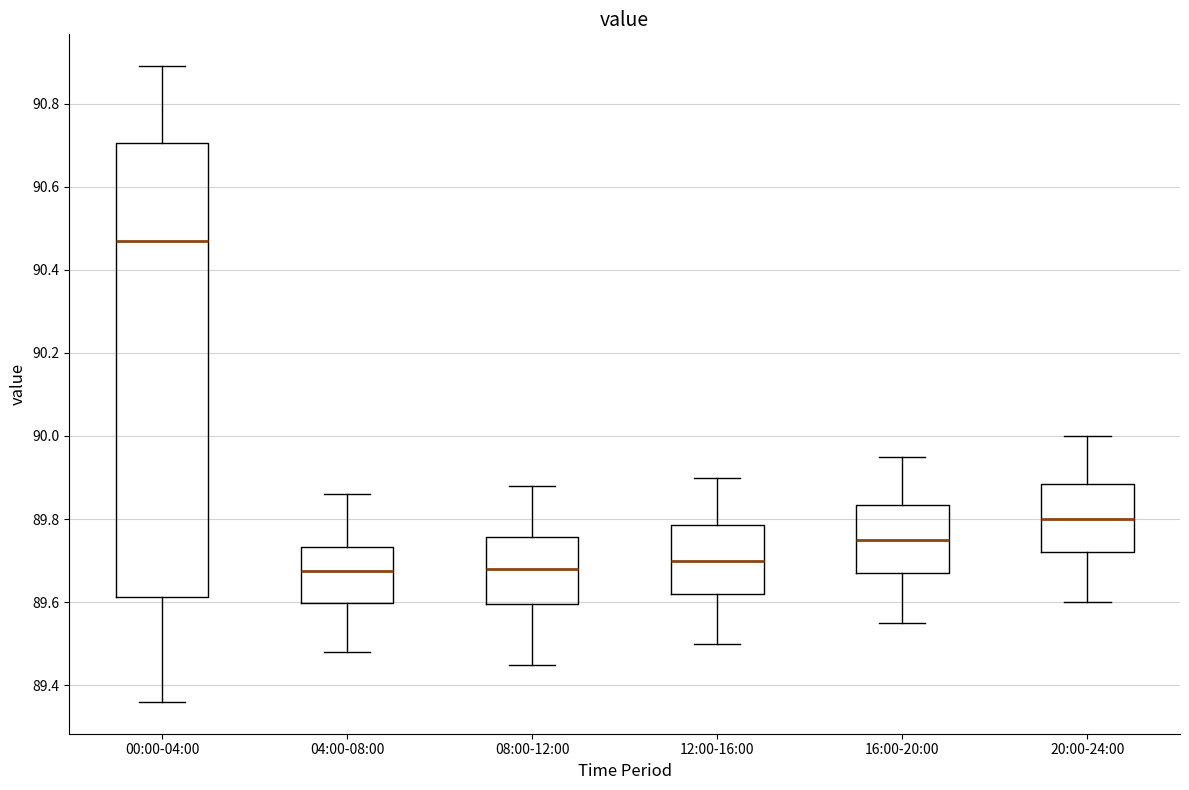

Reading left to right, read every box against the y-axis: the position of its median line, the range the box covers, and the ends of its whiskers. The values are not printed on the chart, so give them approximately, as read against the axis.

00:00-04:00: median 90.48, box 89.62 to 90.70, whiskers 89.36 to 90.90
04:00-08:00: median 89.68, box 89.60 to 89.74, whiskers 89.48 to 89.86
08:00-12:00: median 89.68, box 89.60 to 89.76, whiskers 89.46 to 89.88
12:00-16:00: median 89.70, box 89.62 to 89.78, whiskers 89.50 to 89.90
16:00-20:00: median 89.76, box 89.68 to 89.84, whiskers 89.56 to 89.96
20:00-24:00: median 89.80, box 89.72 to 89.88, whiskers 89.60 to 90.00